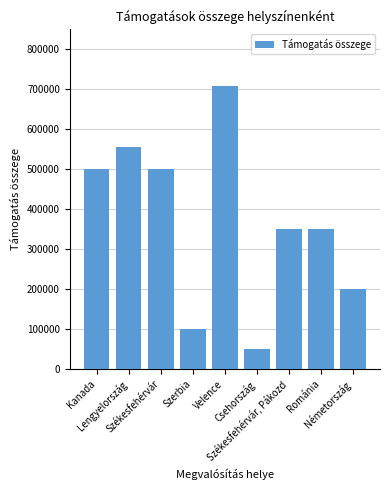

Is it true that the value at Szerbia is 139040?

False